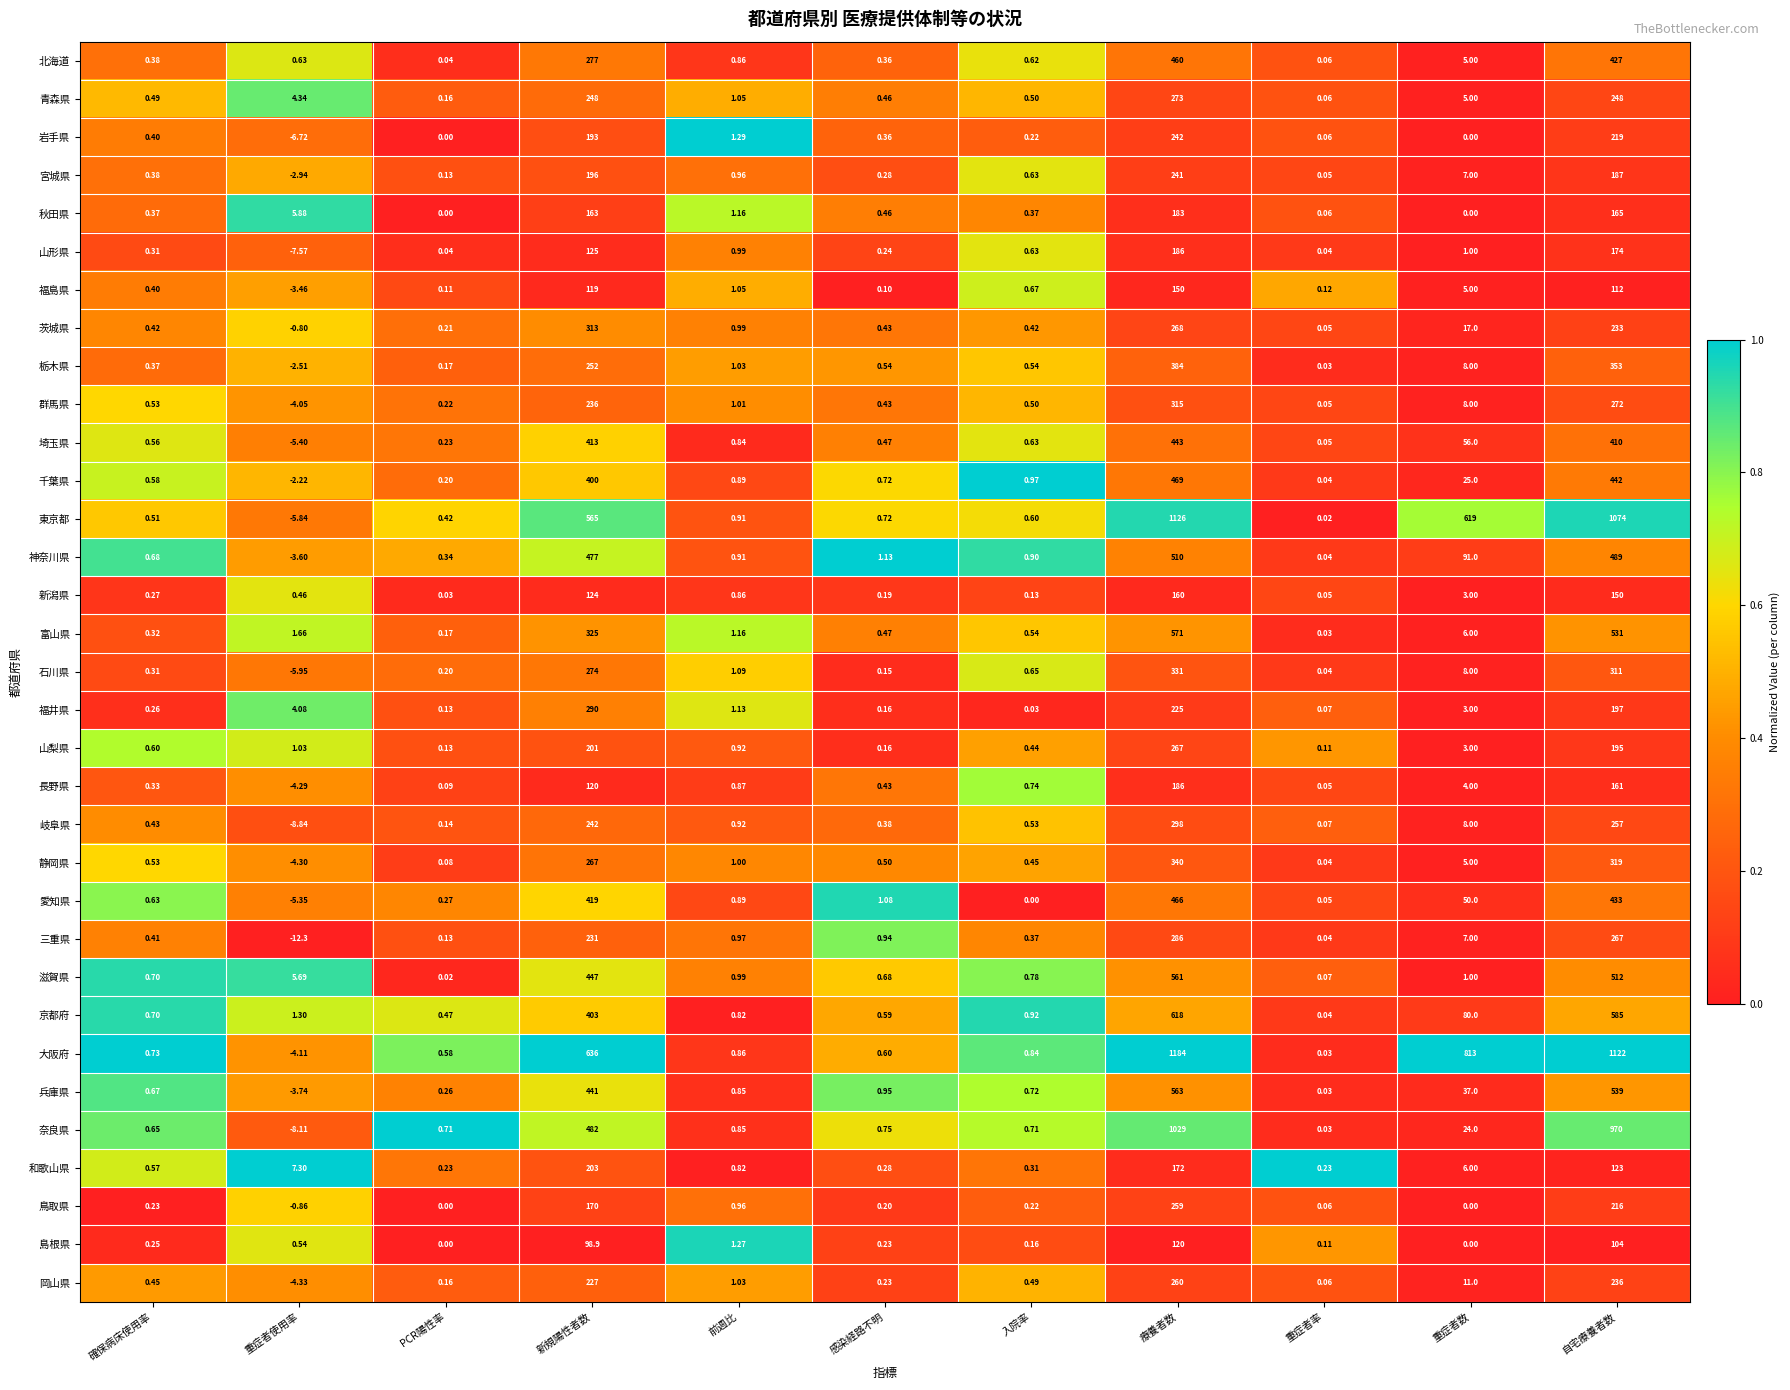

Which series has the largest range (max minus min)?

大阪府